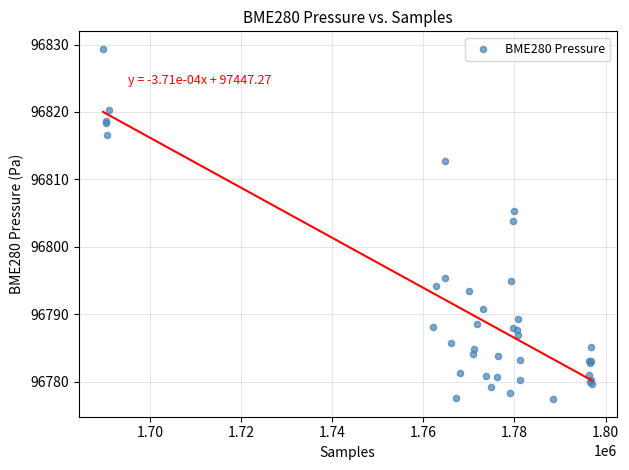

What Y value in the scatter plot is closest to 96803?

96803.9